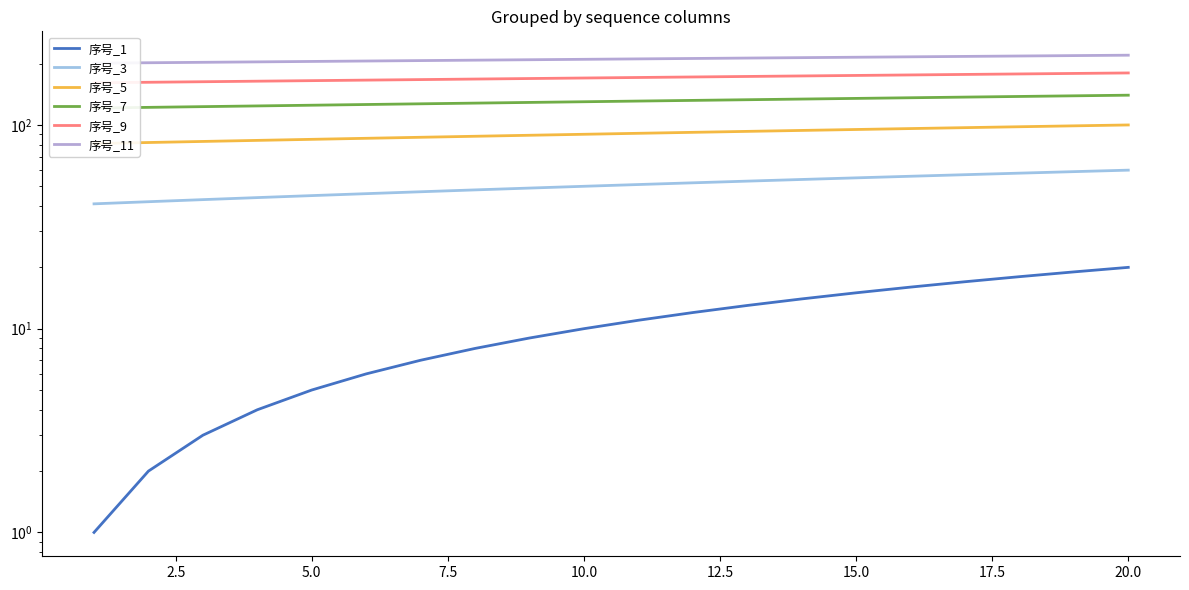

Is the value of 序号_5 at 11 greater than the value of 序号_7 at 12?

No